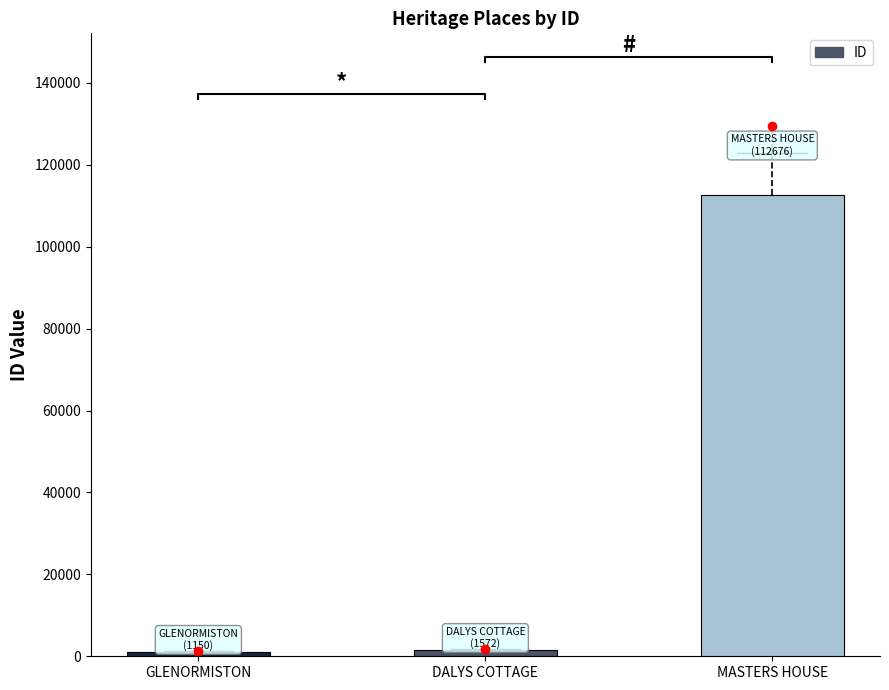

List the labels in order of value, smallest first.

GLENORMISTON, DALYS COTTAGE, MASTERS HOUSE